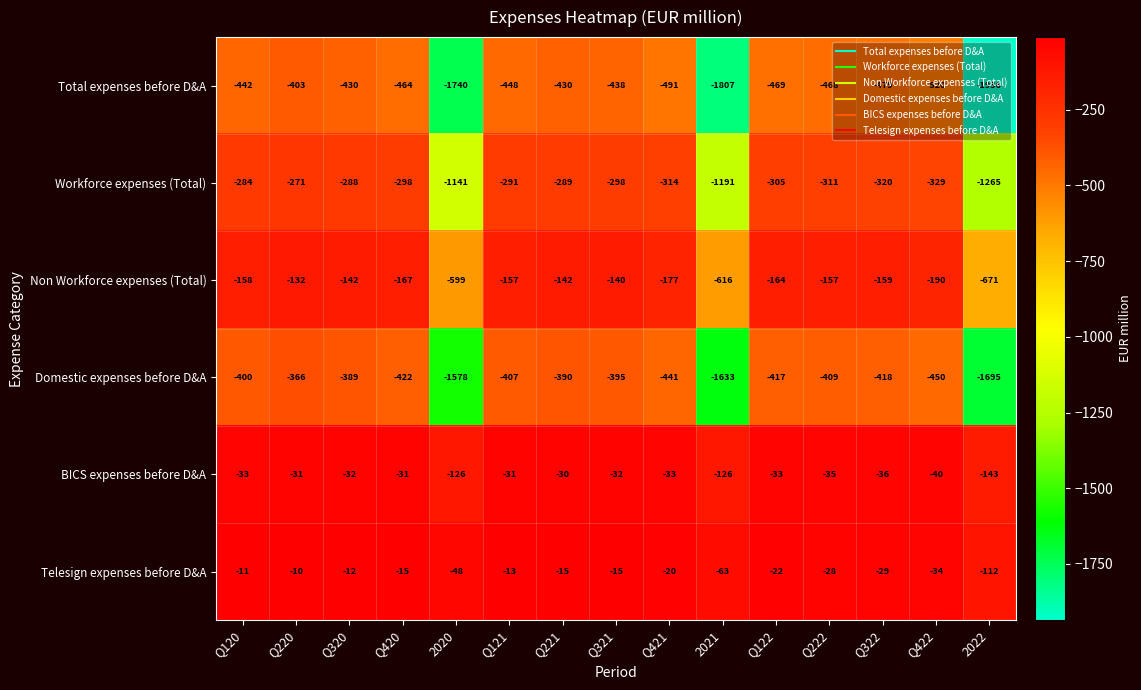

Which series has the widest spread of values?

Total expenses before D&A